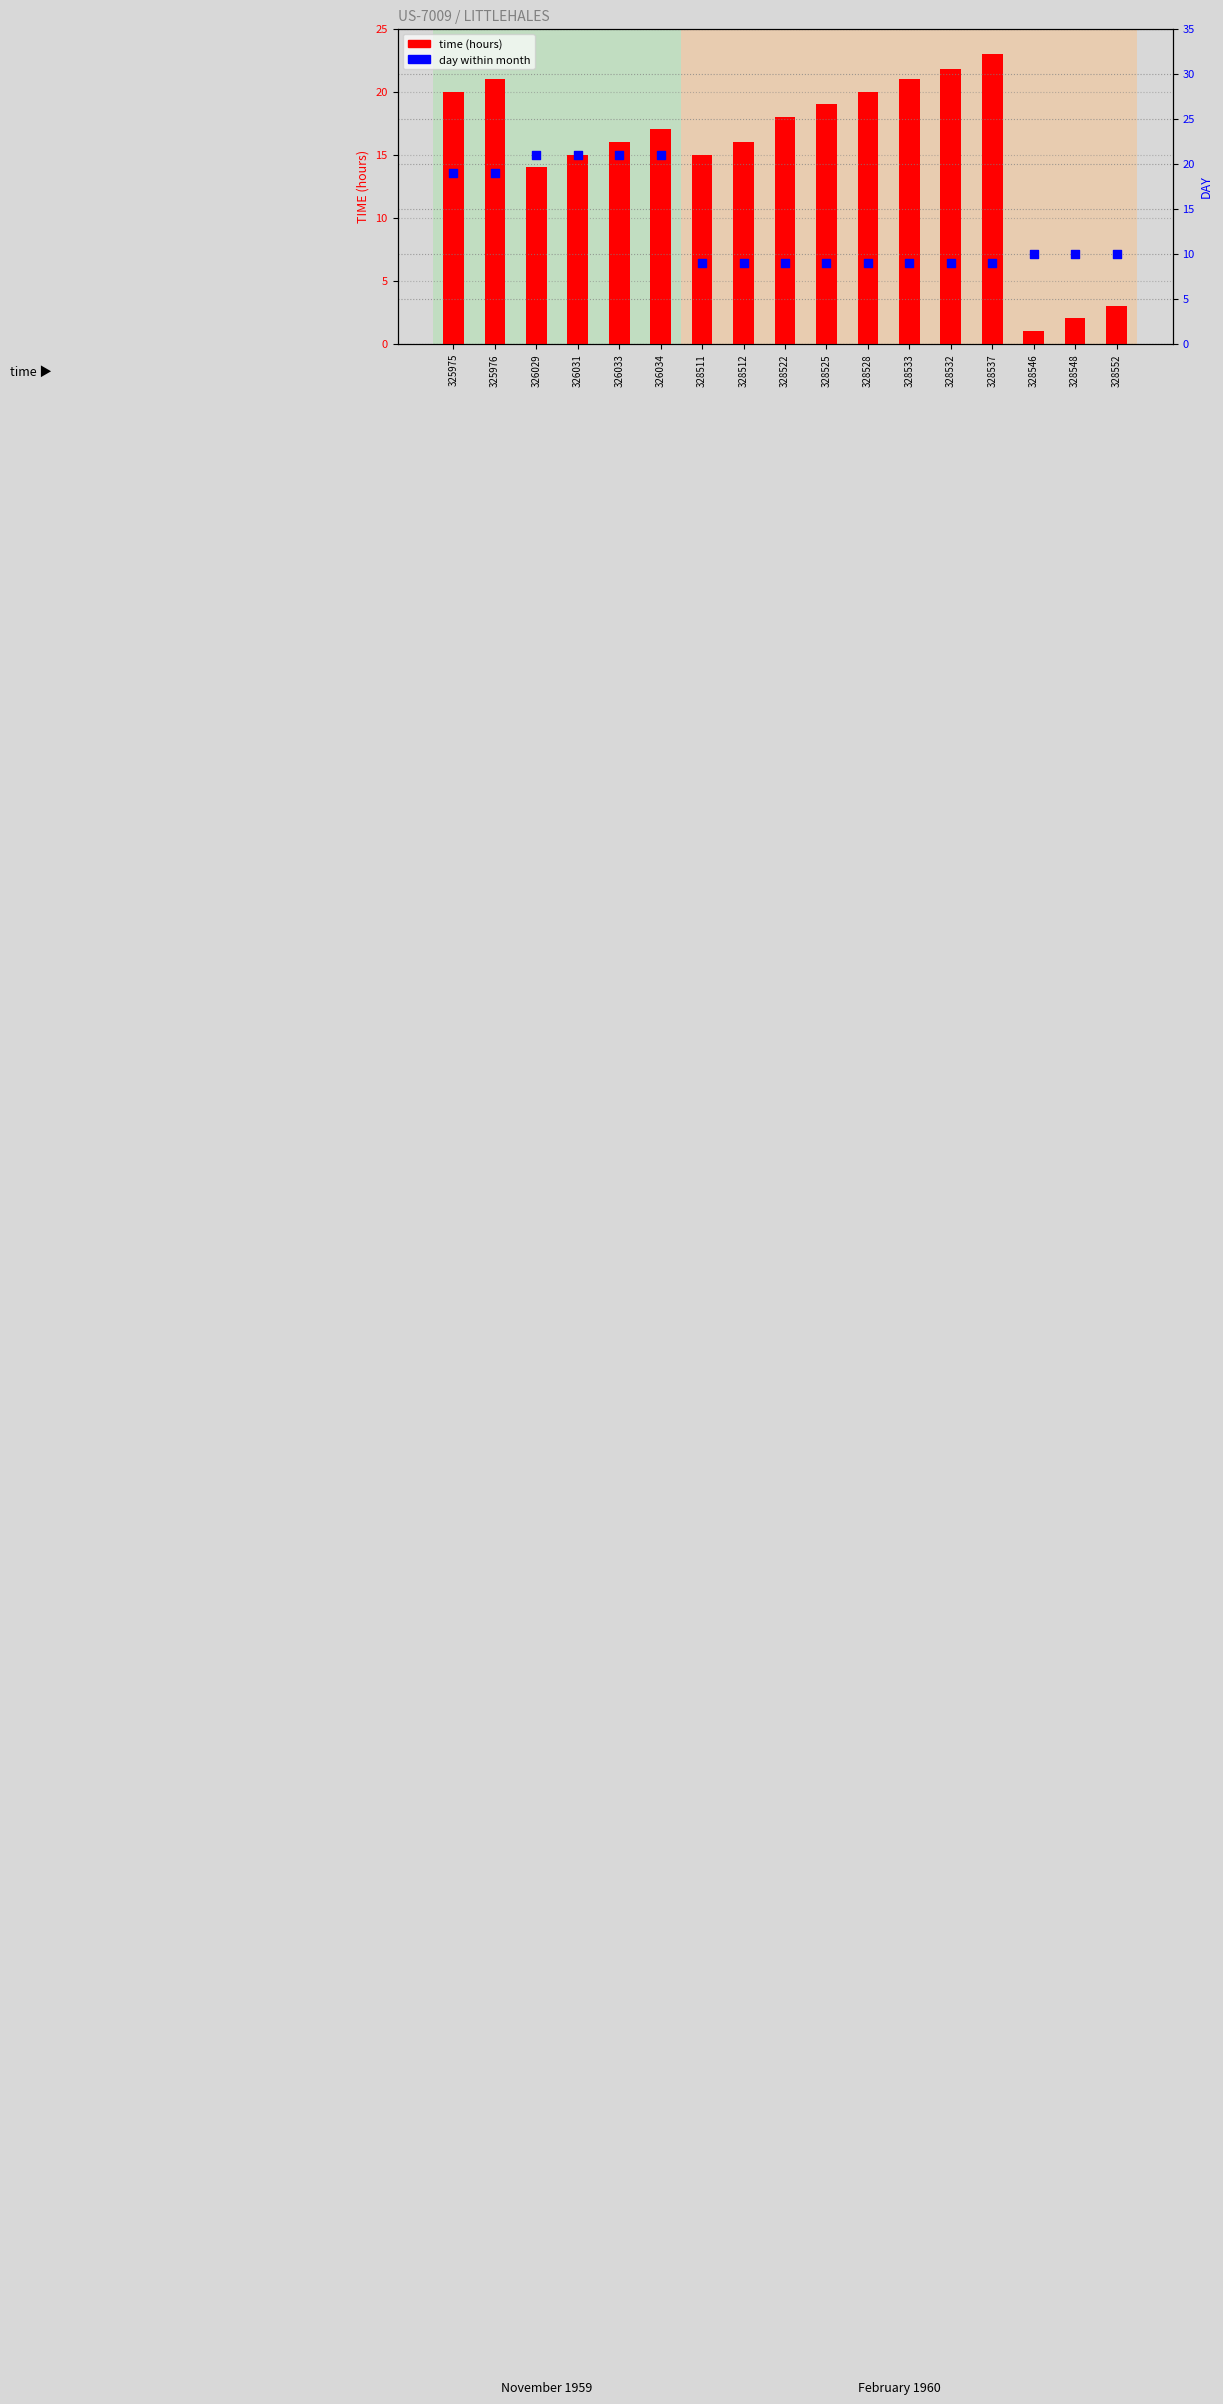

Which series reaches the minimum Y coordinate?

time (hours)